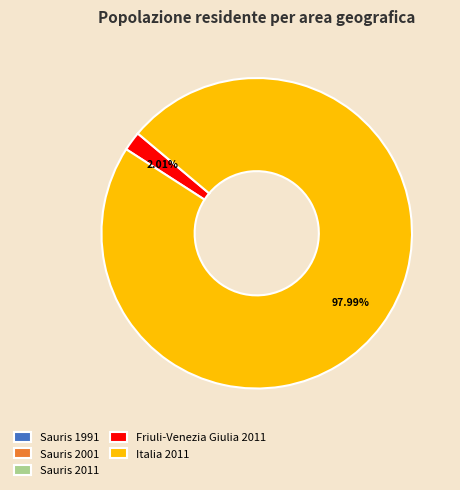

Is the sum of Friuli-Venezia Giulia 2011 and Italia 2011 greater than half?

Yes